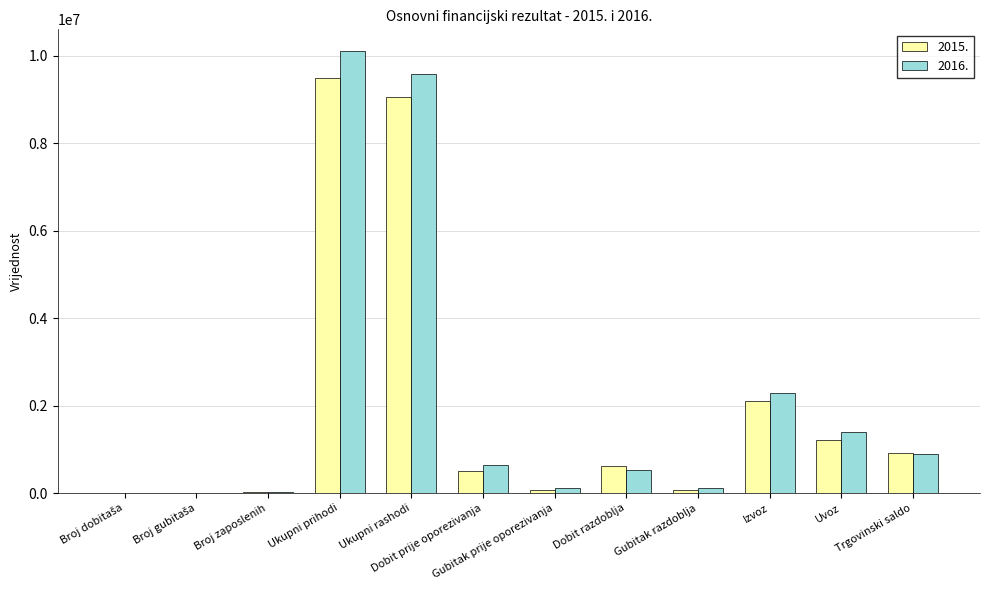

The 2016. series shows 632173.6 at Dobit prije oporezivanja. True or false?

True